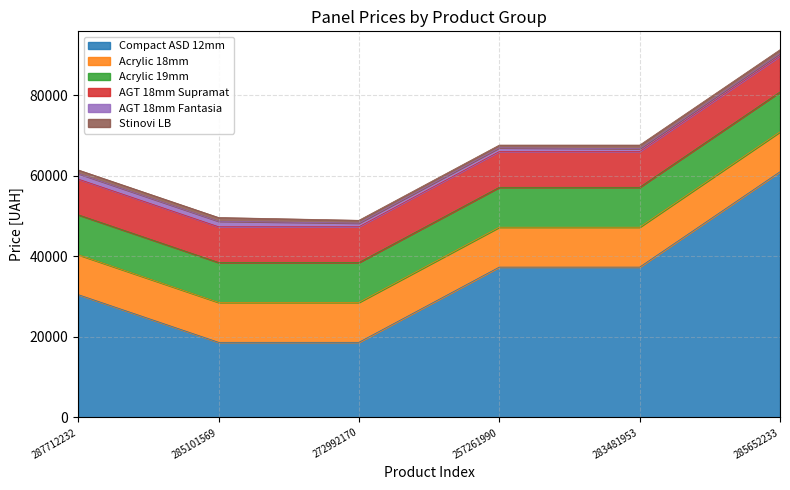

List the series in order of their peak value, highest first.

Compact ASD 12mm, Acrylic 18mm, Acrylic 19mm, AGT 18mm Supramat, AGT 18mm Fantasia, Stinovi LB